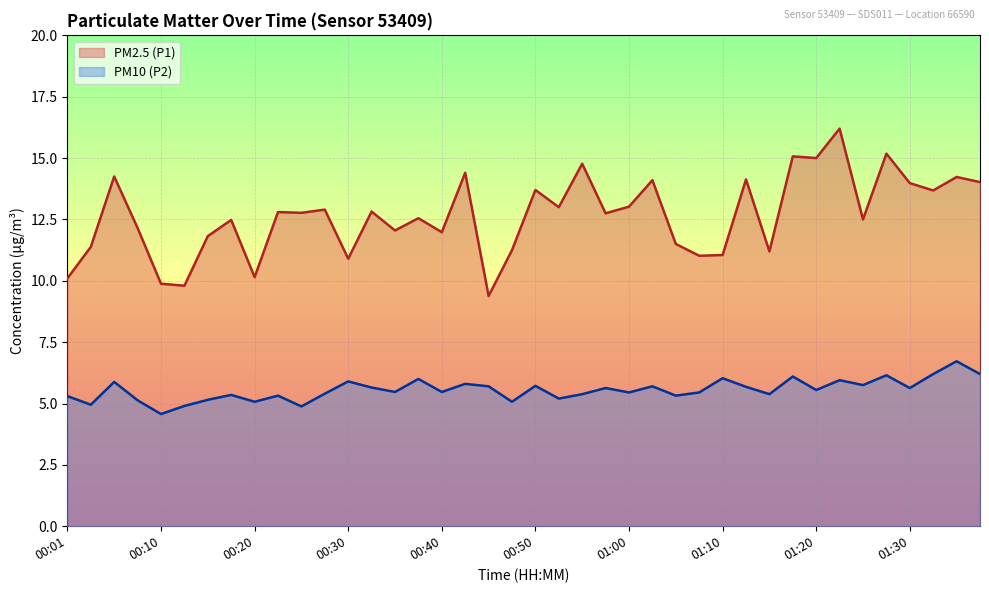

Which series has the largest total across all categories?

PM2.5 (P1)